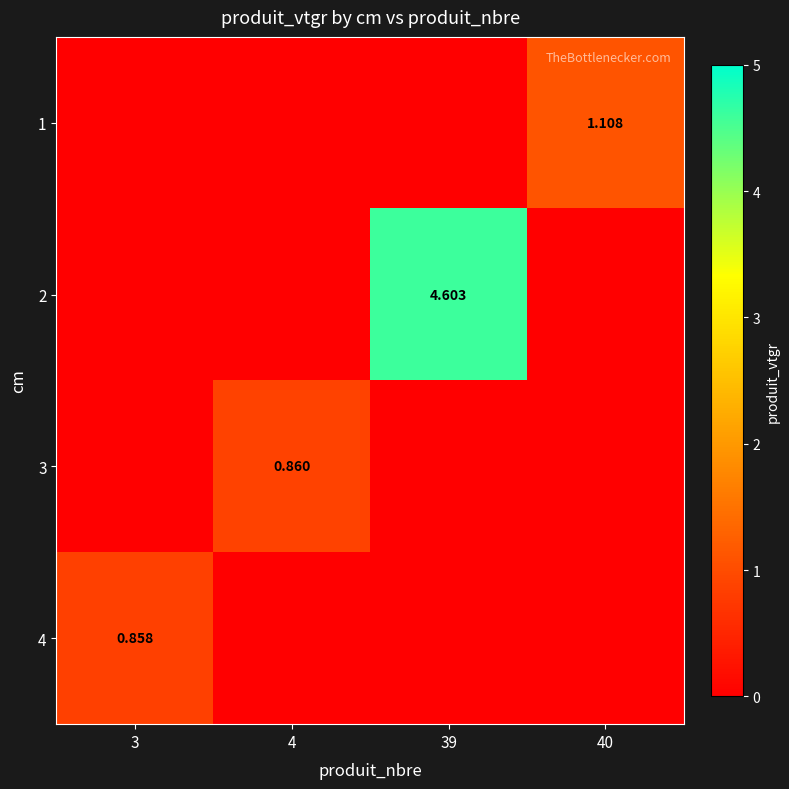

Rank the series by their maximum value, from highest to lowest.

2, 1, 3, 4